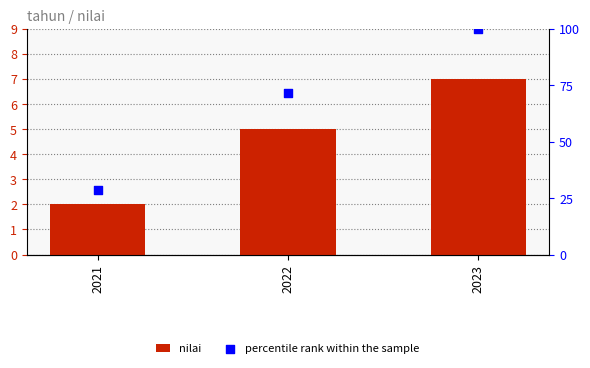

Is the value of percentile rank within the sample at 2022 greater than the value of nilai at 2021?

Yes